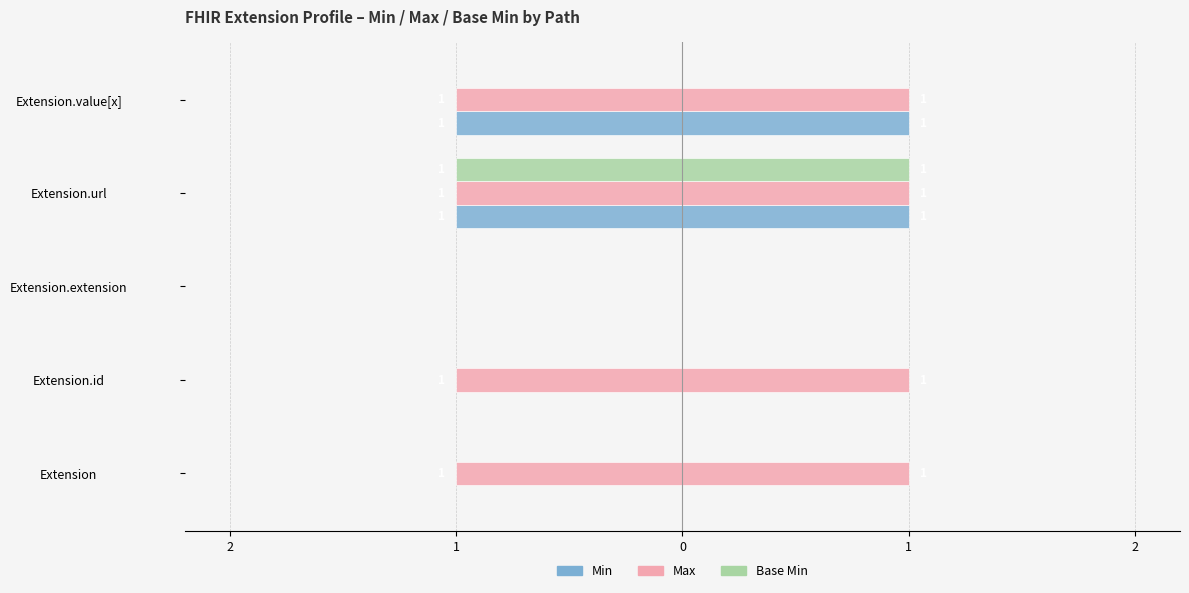

How many series are shown in this chart?

3